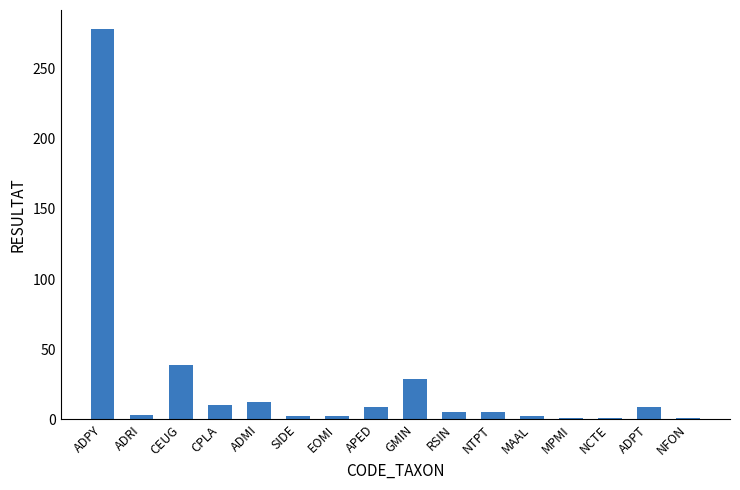

The chart shows a value of 9 at ADPT. True or false?

True